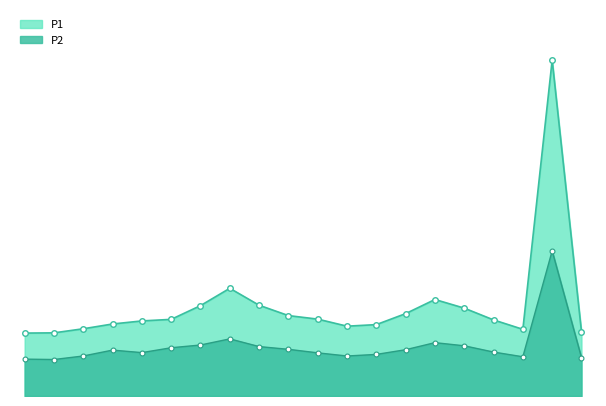

What are all the series names shown in the legend?

P1, P2